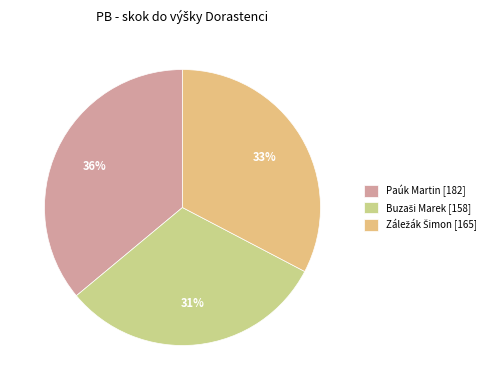

To the nearest percent, what is the difference between the Paúk Martin and Buzaši Marek slice percentages?

5%